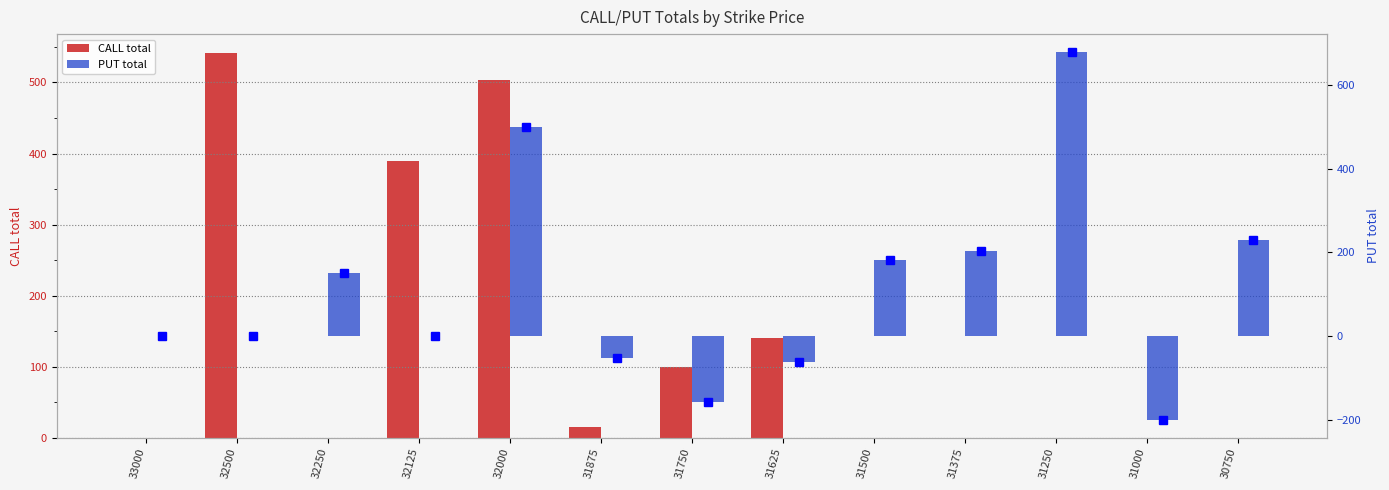

What is the maximum value shown in the chart?

678